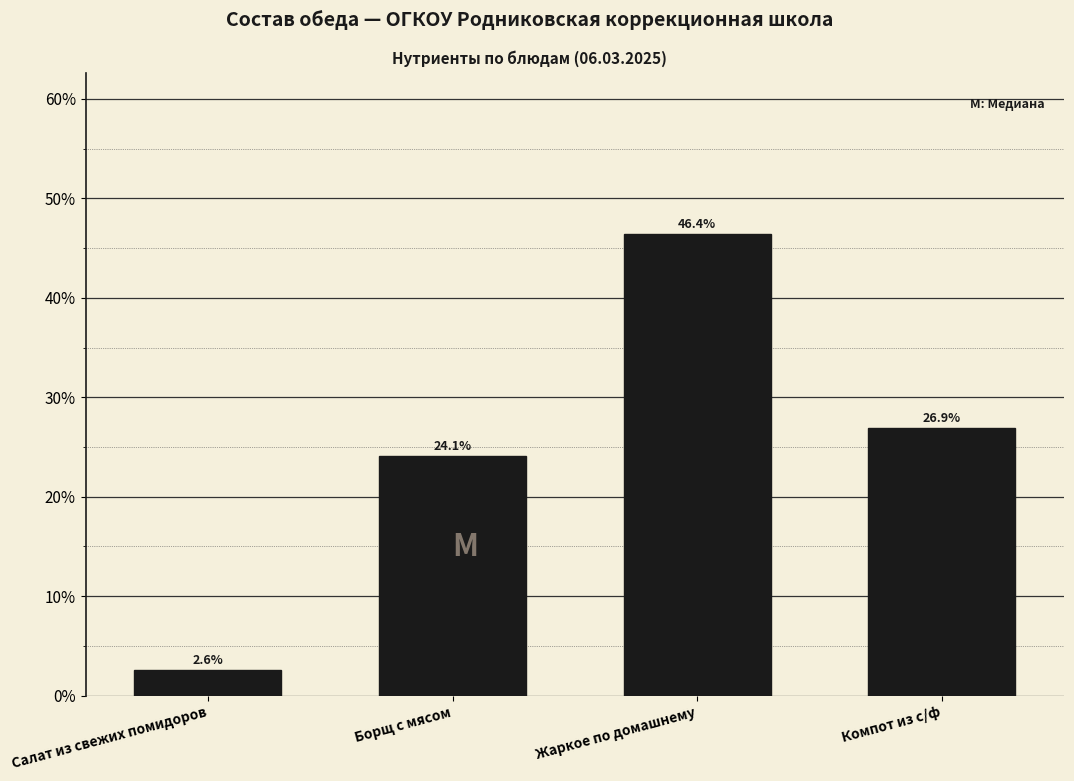

Reading left to right, what are all the values shown in this chart?

2.6	24.1	46.4	26.9